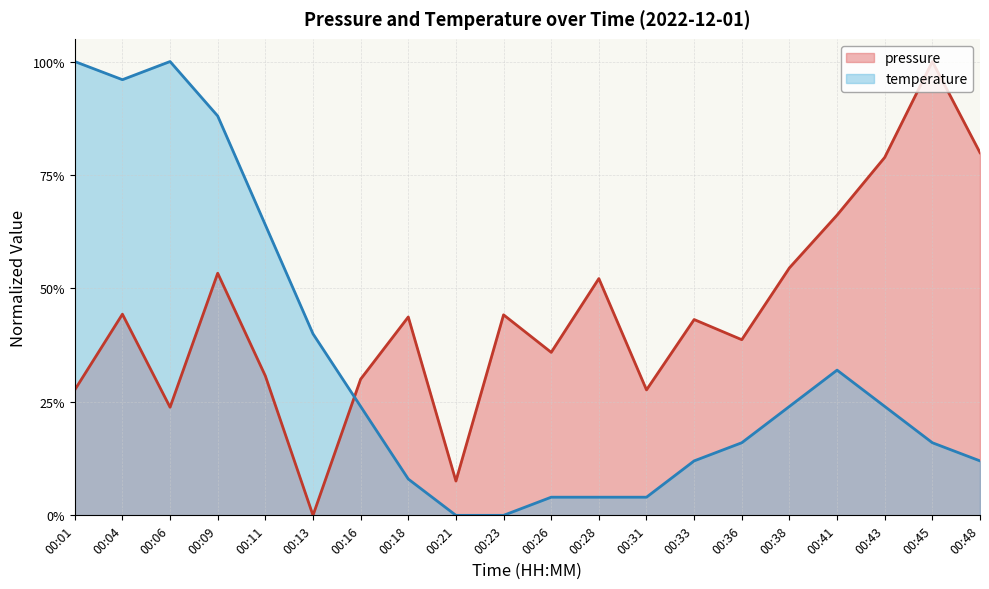

Which has a higher value, 00:45 or 00:01?

00:45